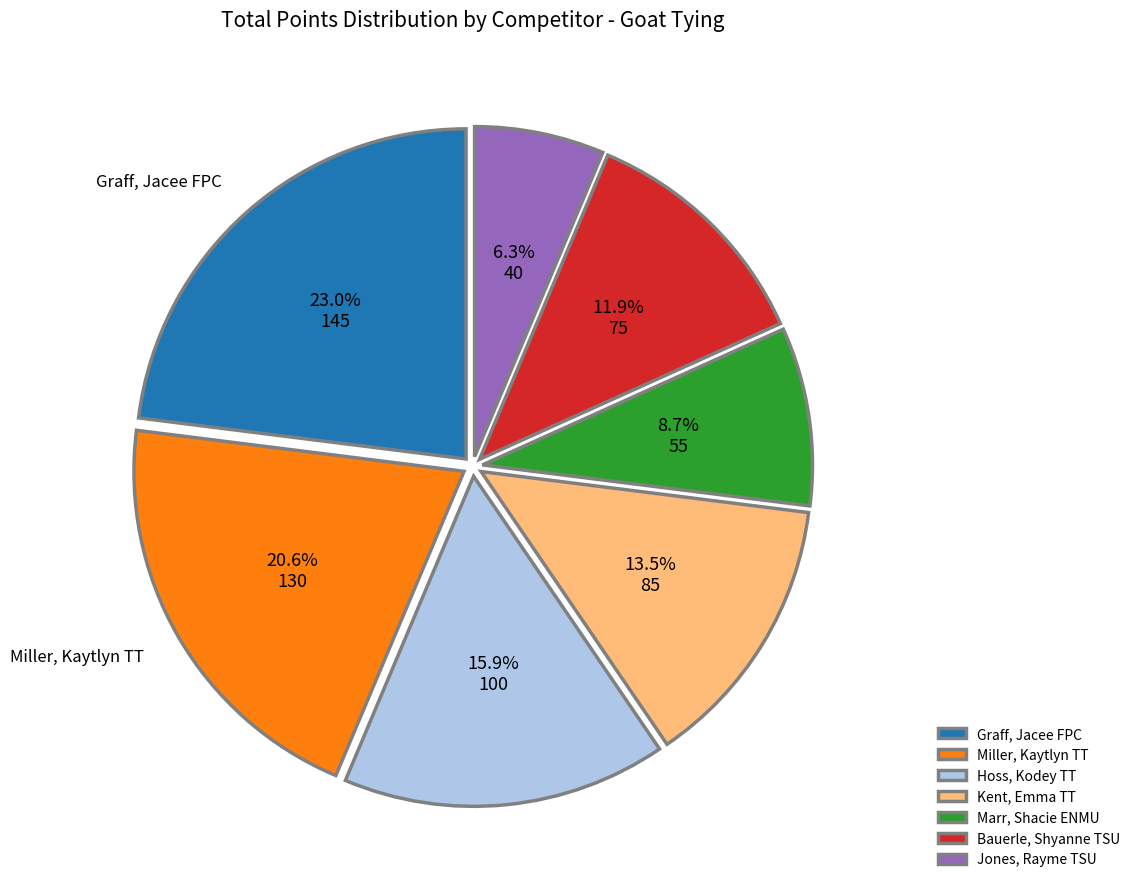

Which category has the biggest portion of the pie?

Graff, Jacee FPC